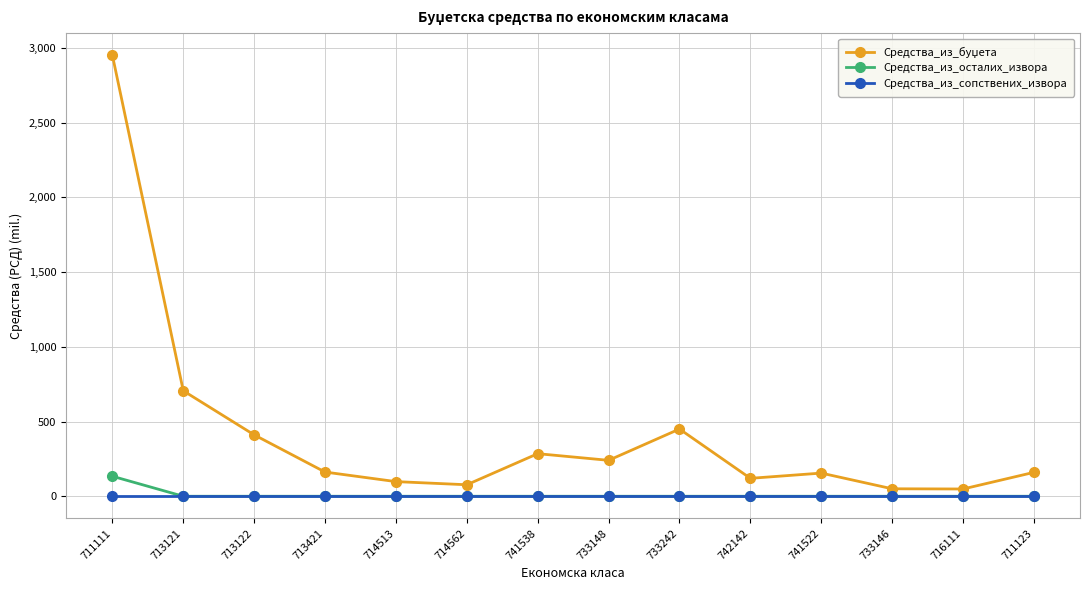

How many lines are shown in the chart?

3